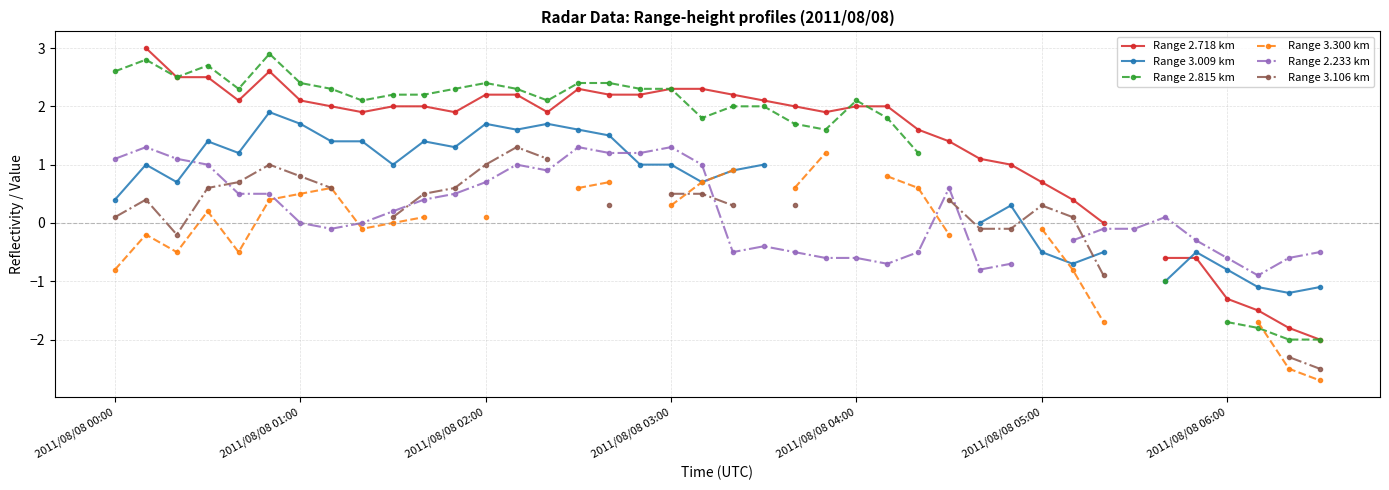

How many lines are shown in the chart?

6